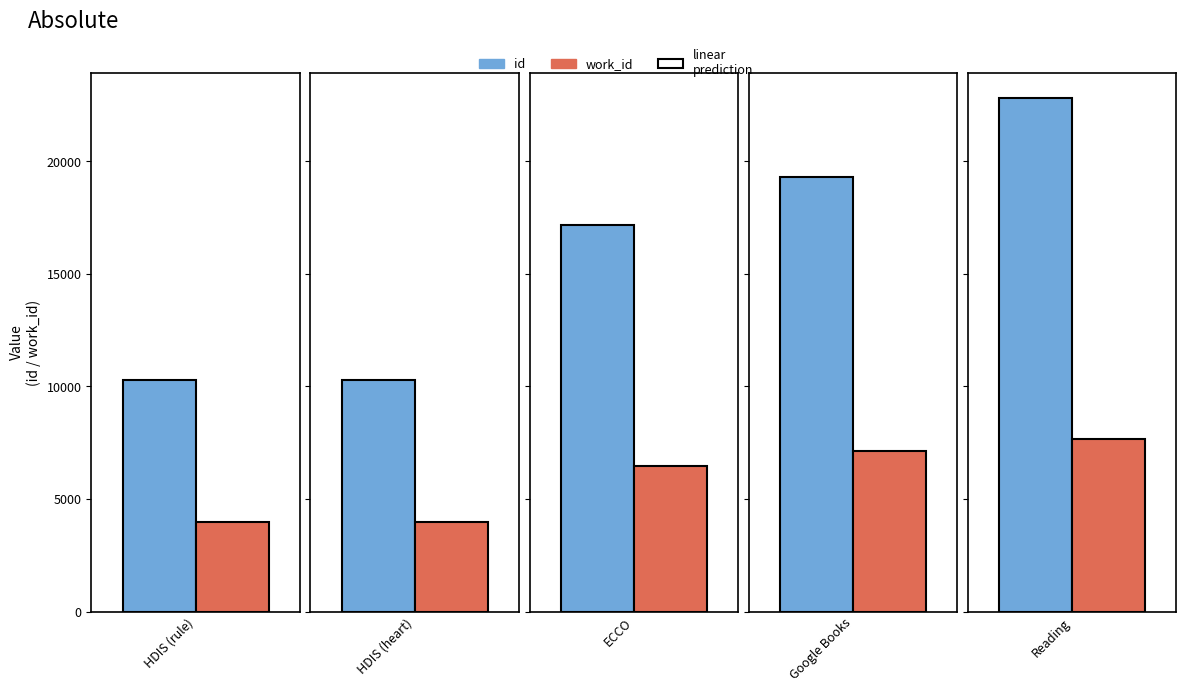

Are the bars horizontal?

No